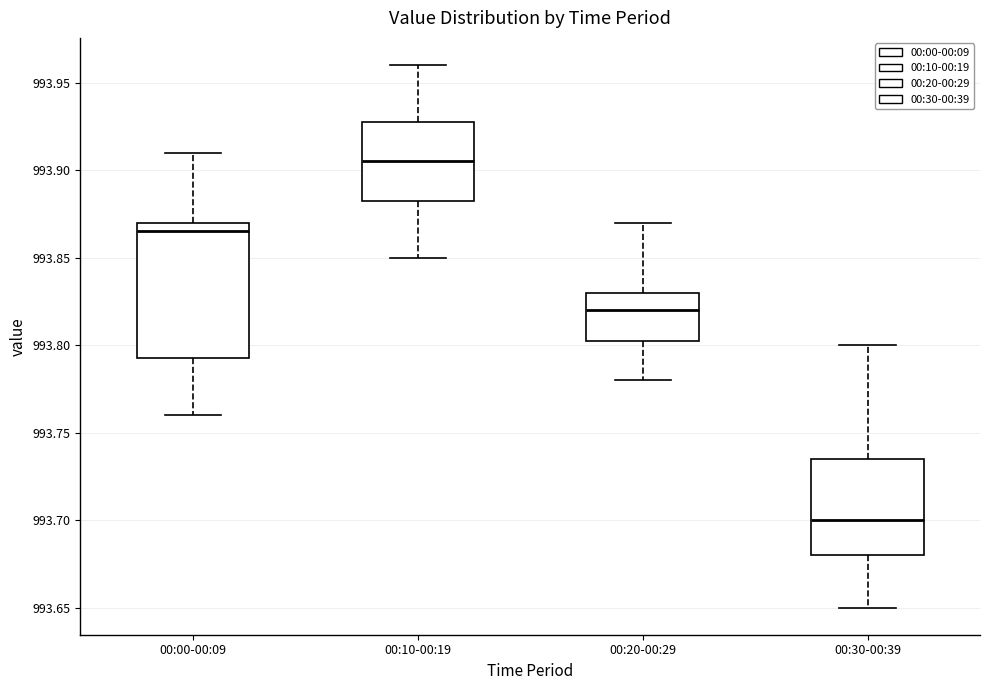

Reading left to right, transcribe this box plot: for each box, give where its median line is, the range the box spans, and where its two whiskers end, as read against the y-axis. The values are not printed on the chart, so give them approximately, as read against the axis.

00:00-00:09: median 993.865, box 993.795 to 993.870, whiskers 993.760 to 993.910
00:10-00:19: median 993.905, box 993.885 to 993.930, whiskers 993.850 to 993.960
00:20-00:29: median 993.820, box 993.805 to 993.830, whiskers 993.780 to 993.870
00:30-00:39: median 993.700, box 993.680 to 993.735, whiskers 993.650 to 993.800